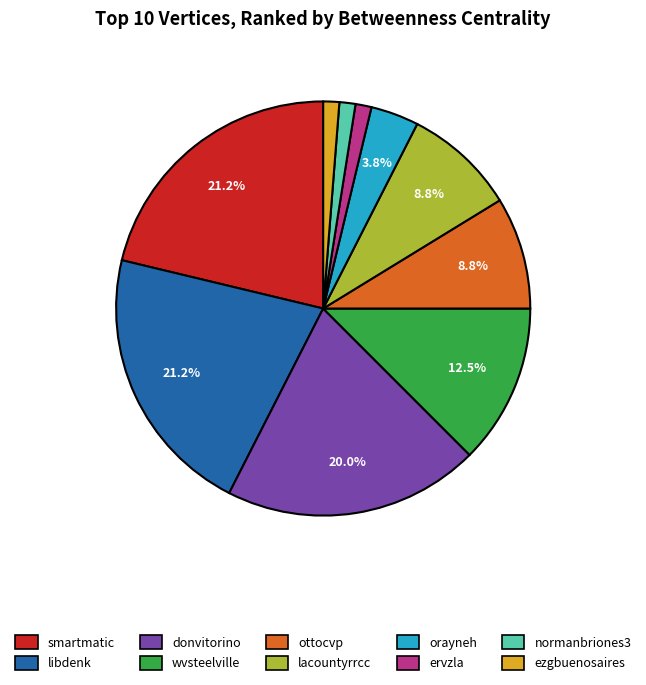

Combined, do ottocvp and orayneh account for over 50%?

No